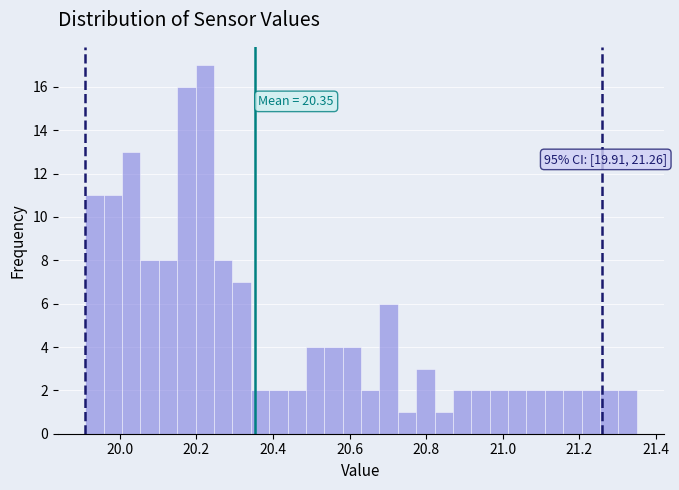

Read against the x-axis, roughly where is the centre of the tallest bar?

20.22